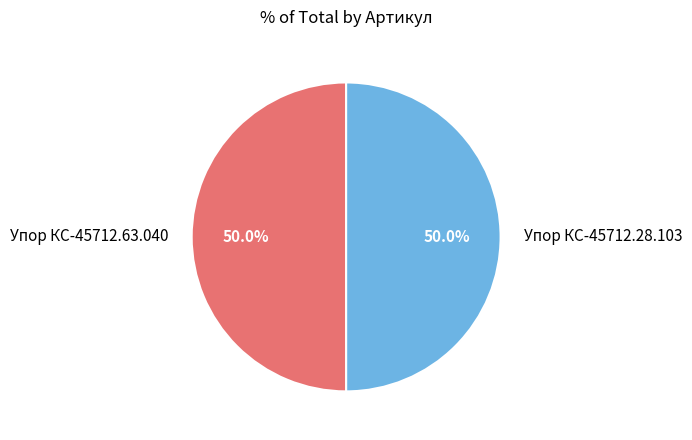

To the nearest percent, what percentage of the pie is Упор КС-45712.28.103?

50%